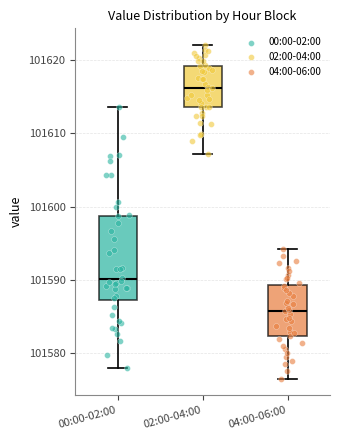

Where is the lower edge of the box for 00:00-02:00 on the y-axis? The values are not printed on the chart, so give them approximately, as read against the axis.

101587